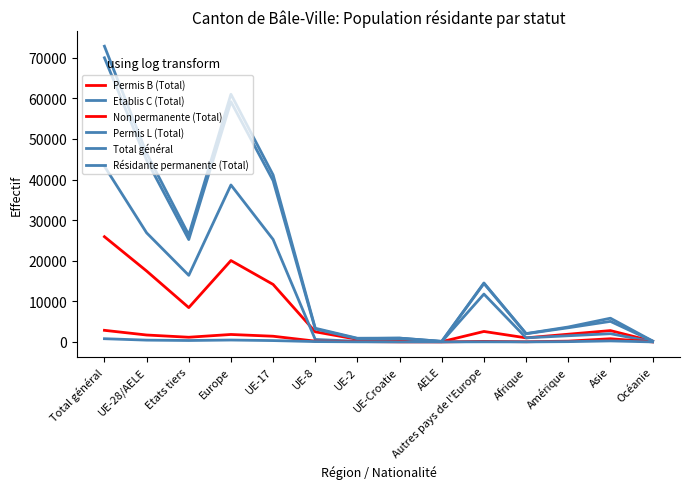

How many interior local peaks does the Etablis C (Total) series have?

4